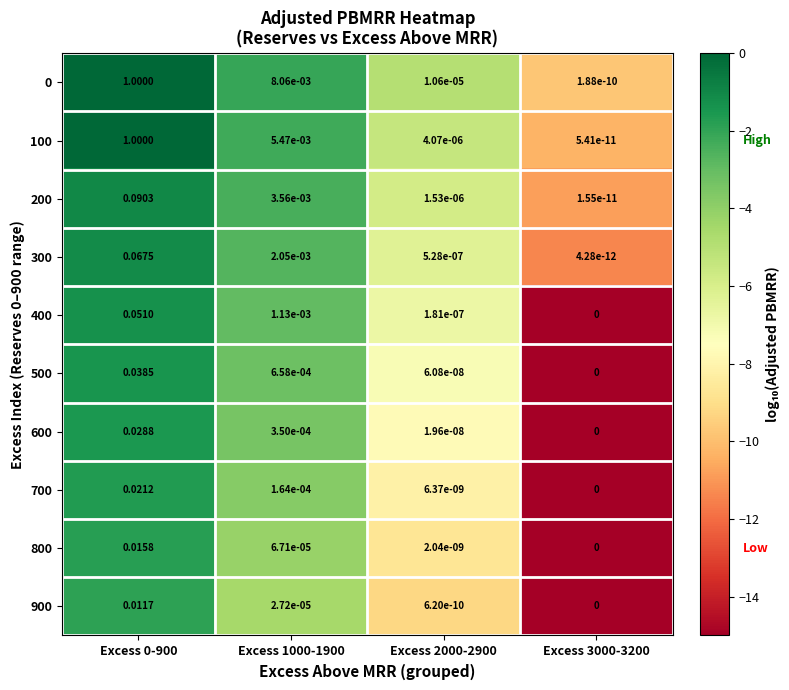

Is the value of 700 at Excess 2000-2900 greater than the value of 800 at Excess 0-900?

No